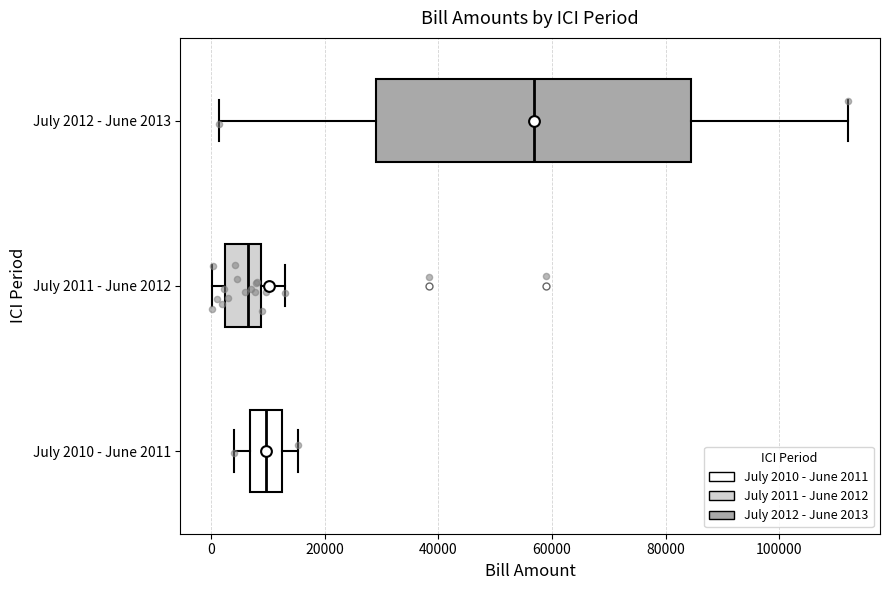

Which box is the widest, from its left edge to its right edge?

July 2012 - June 2013